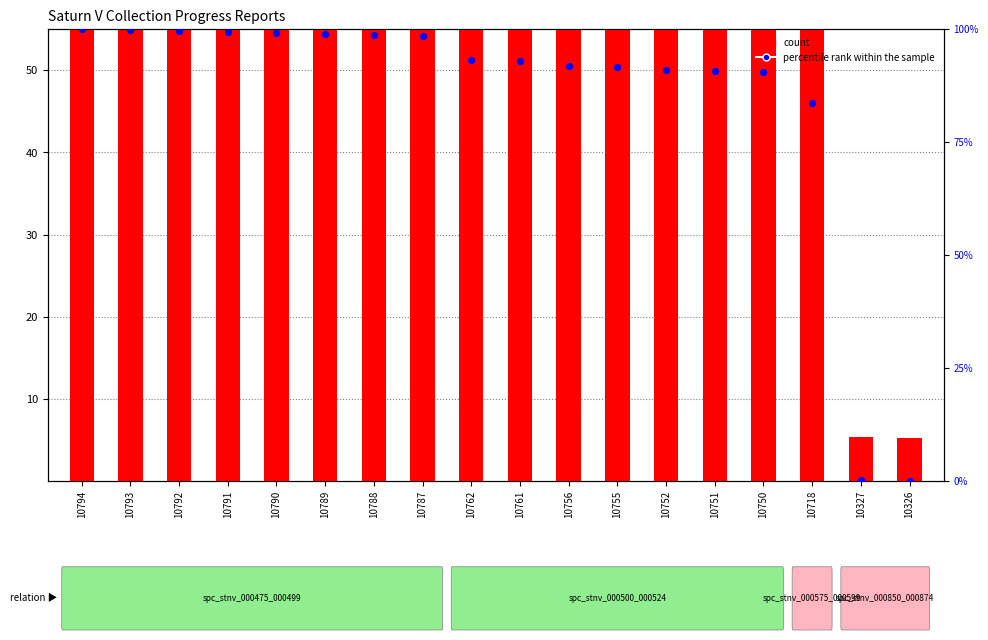

Is the value of count at 10327 greater than the value of percentile rank within the sample at 10755?

No